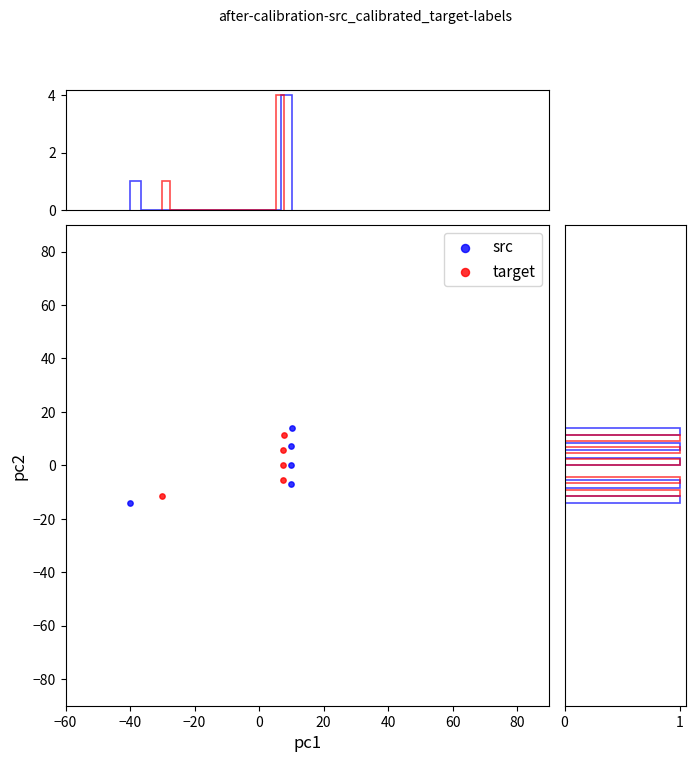

Which series has the widest spread of Y values?

src